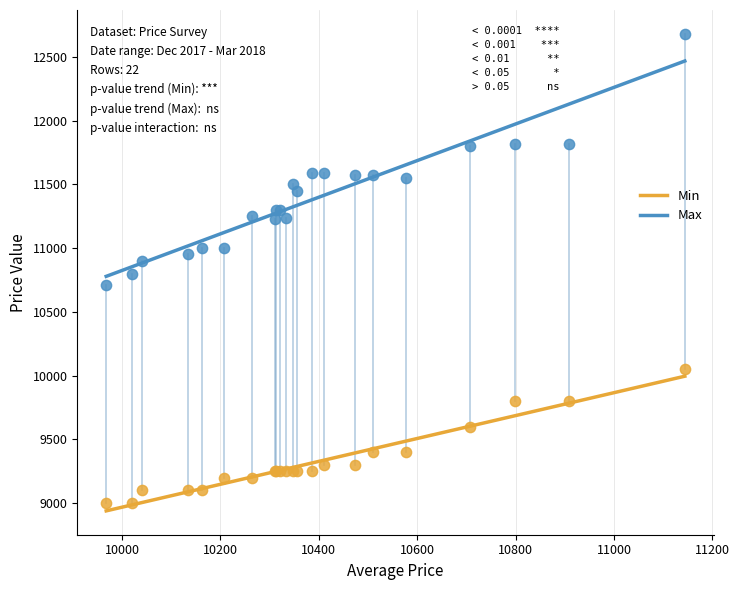

Which series has the largest Y range (max minus min)?

Max